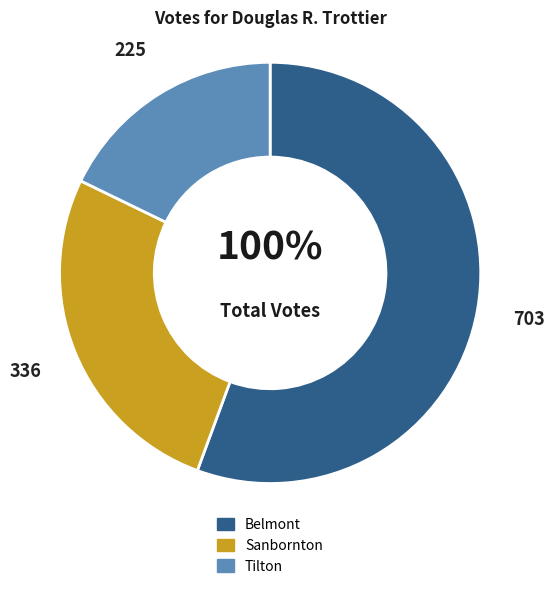

Is there any slice that represents more than half of the pie?

Yes